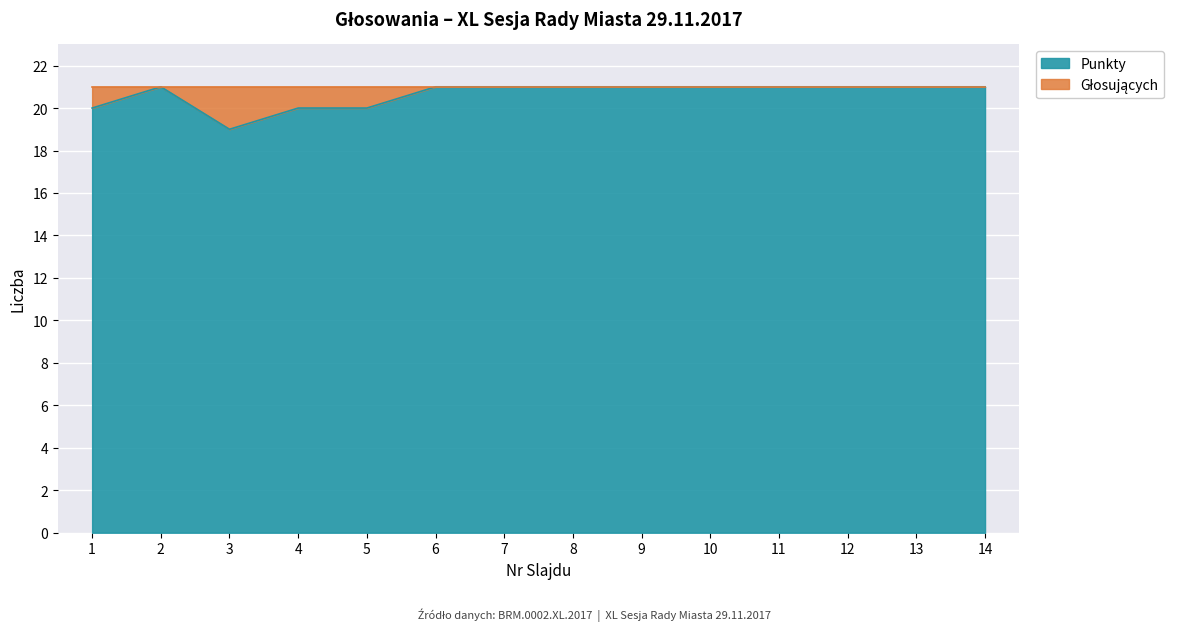

The value at 3 is 19. True or false?

True